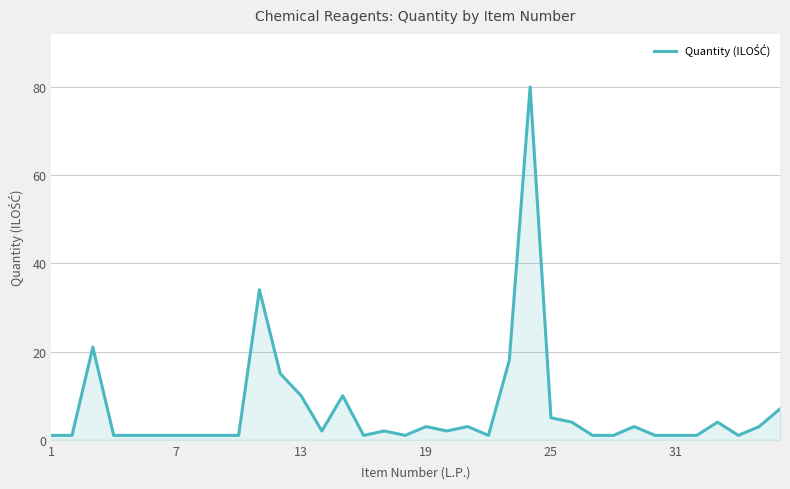

What is the maximum value shown in the chart?

80